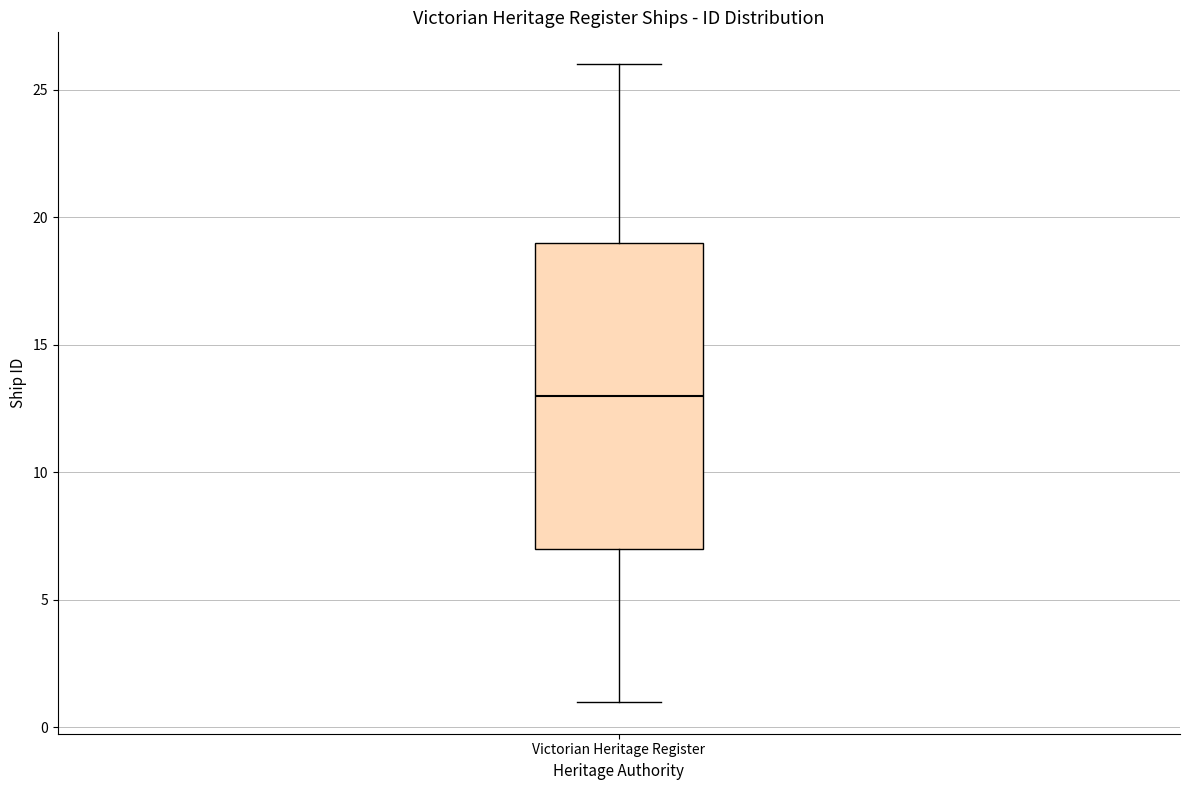

Transcribe this box plot: give where the median line is, the range the box spans, and where the two whiskers end, as read against the y-axis. The values are not printed on the chart, so give them approximately, as read against the axis.

median 13, box 7 to 19, whiskers 1 to 26